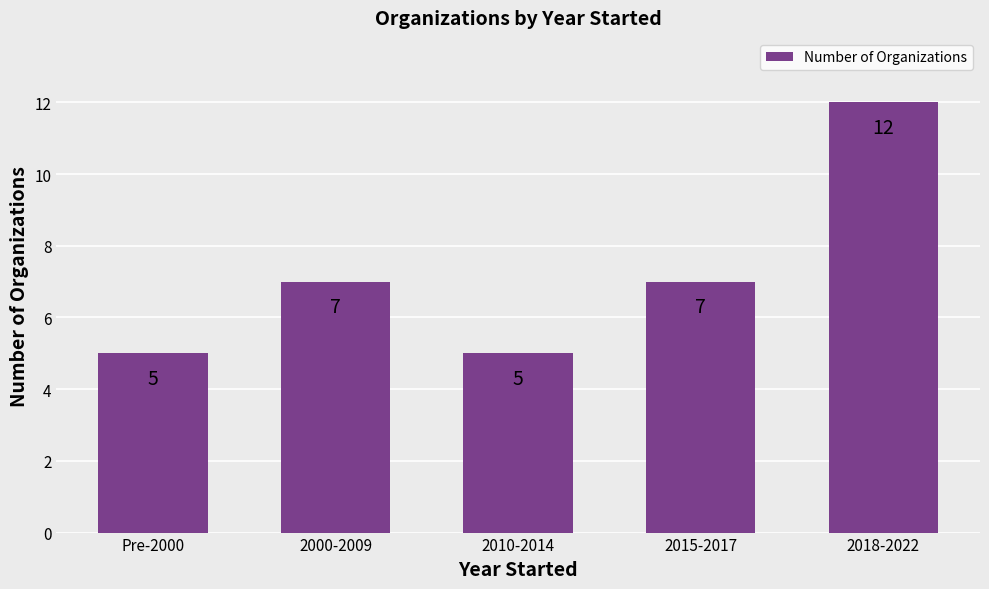

Which category has the highest value across all series?

2018-2022